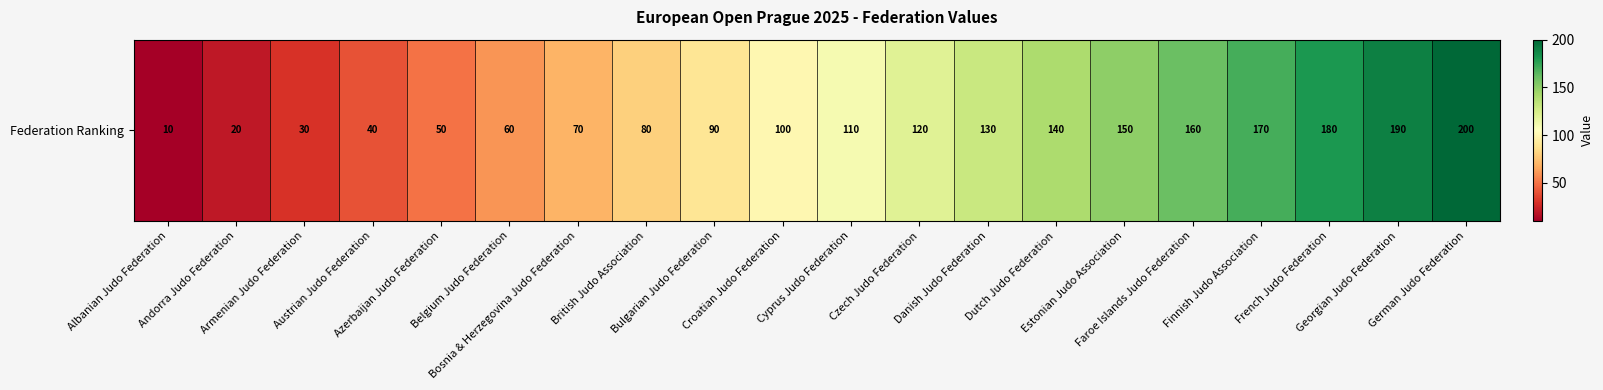

Reading right to left, list all the values displayed in this chart.

200	190	180	170	160	150	140	130	120	110	100	90	80	70	60	50	40	30	20	10